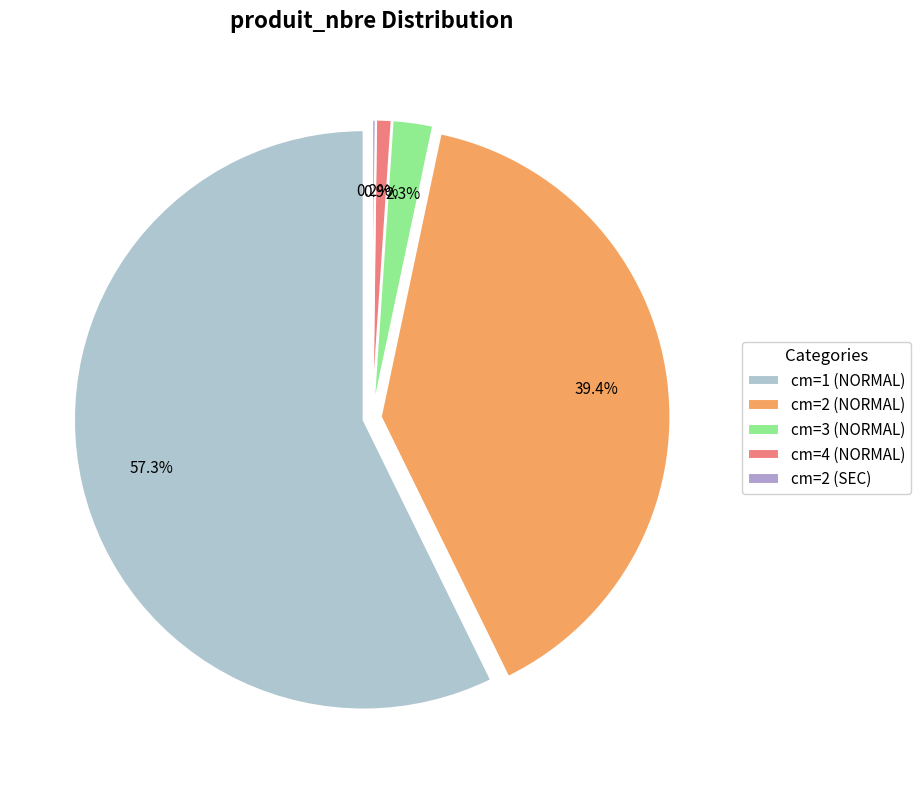

What is the change in value from cm=2 (NORMAL) to cm=4 (NORMAL)?

-582